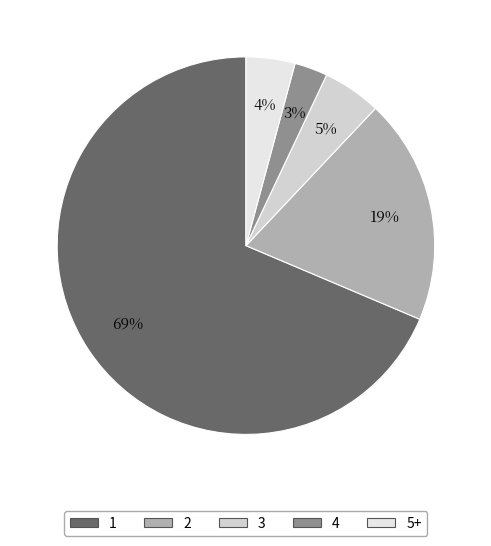

To the nearest percent, what is the average slice percentage?

20%